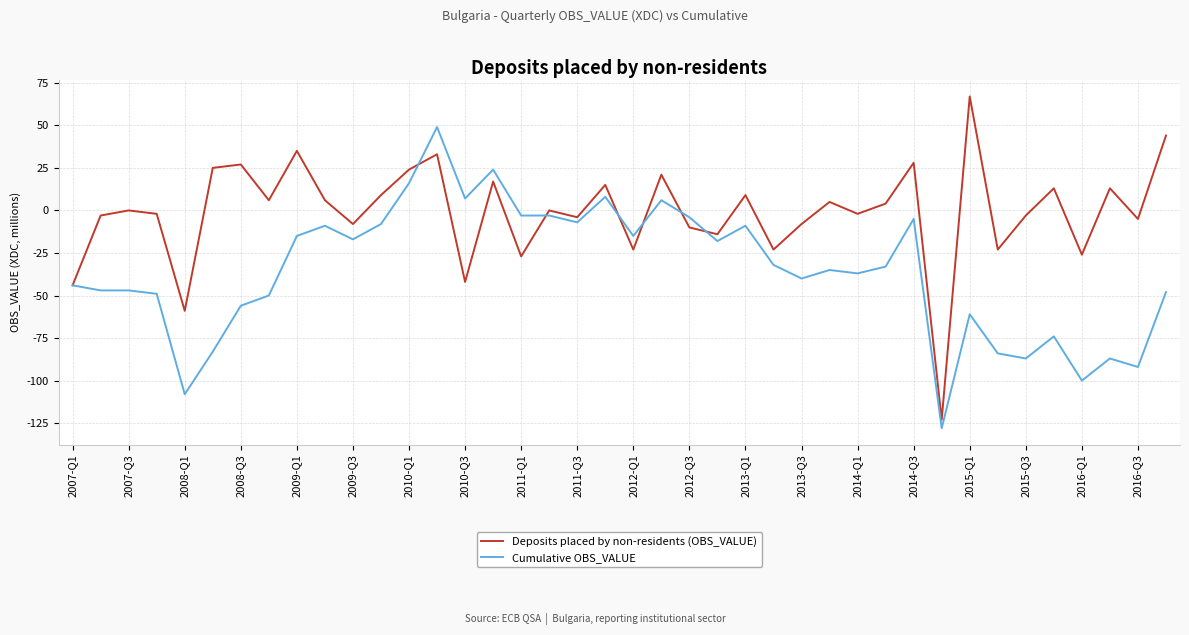

What is the minimum value shown in the chart?

-128